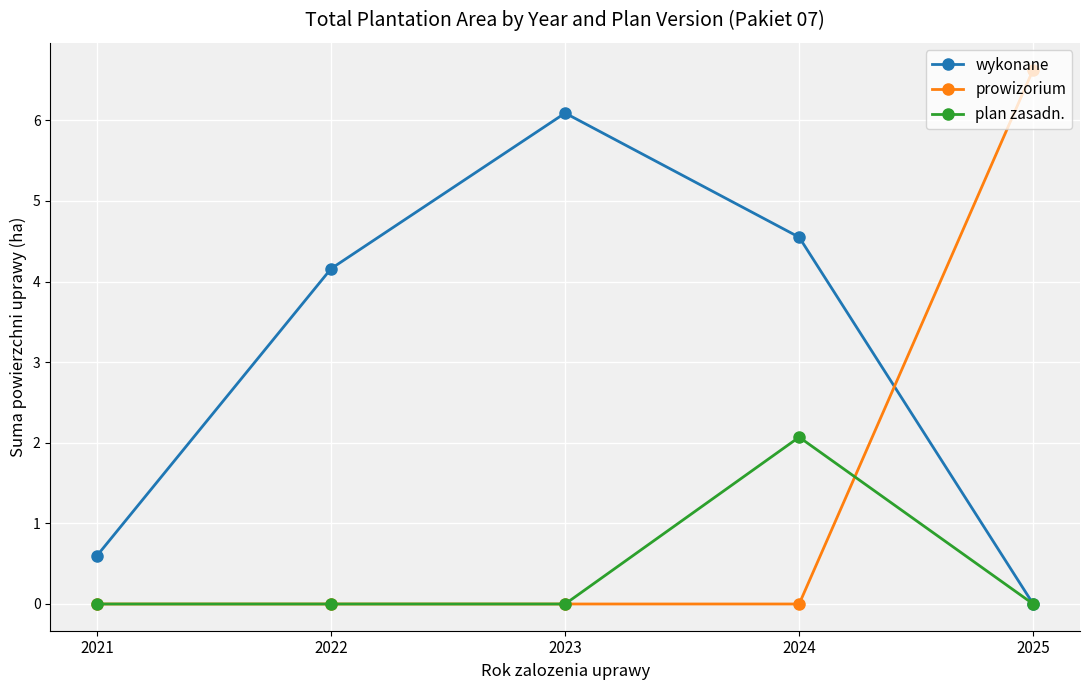

What is the difference between the prowizorium values at 2025 and 2021?

6.6